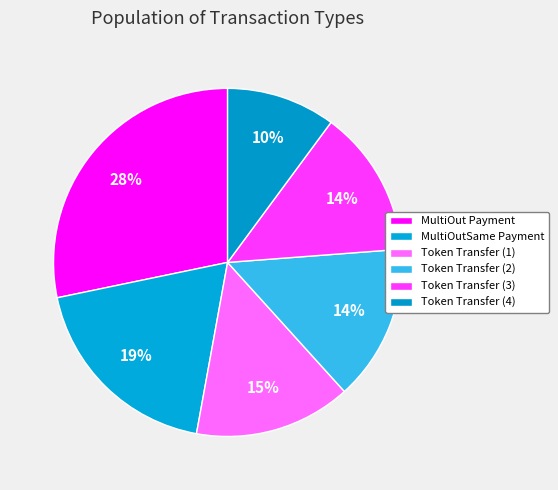

Is there any slice that represents more than half of the pie?

No